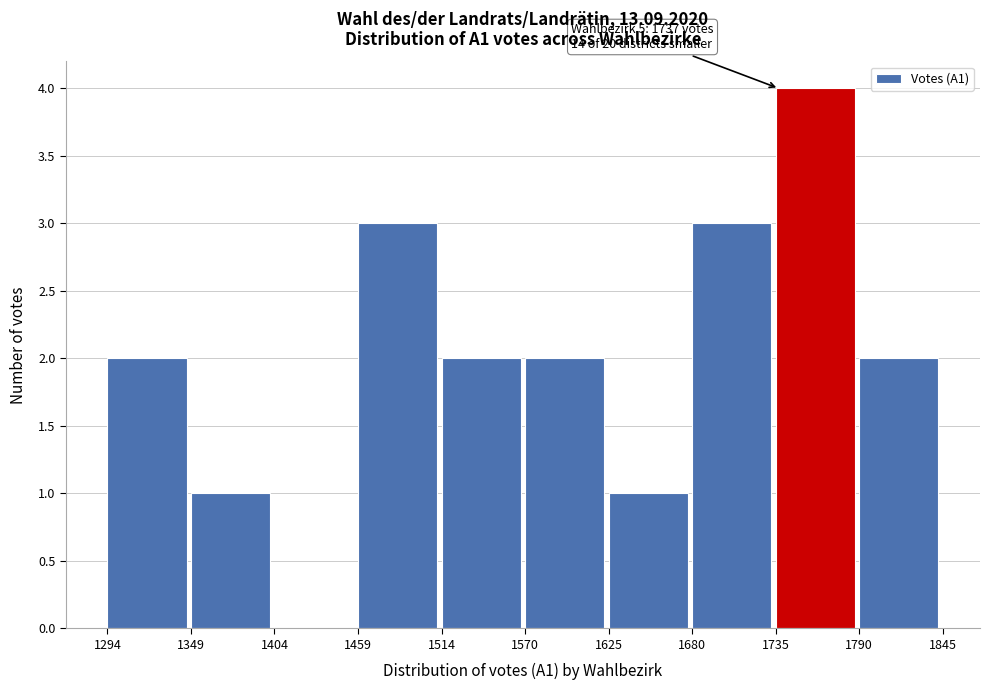

Over which range of the x-axis is the bar tallest?

1735 to 1790